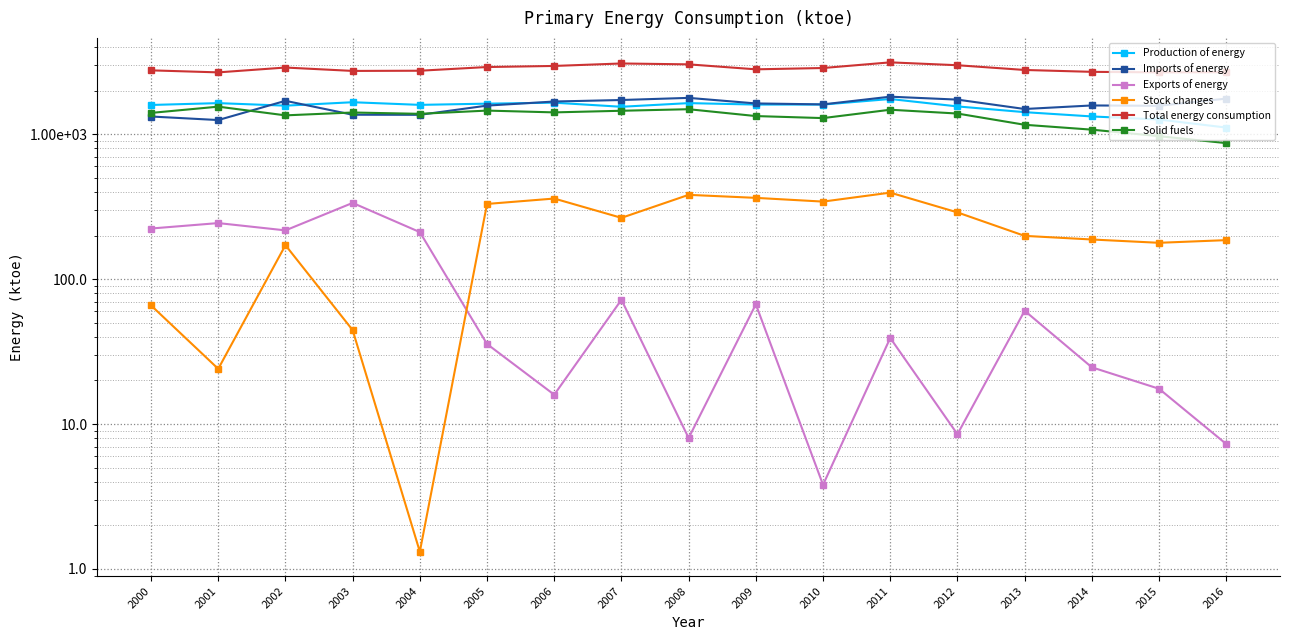

List the labels in order of Total energy consumption value, smallest first.

2001, 2015, 2016, 2014, 2003, 2004, 2000, 2013, 2009, 2010, 2002, 2005, 2006, 2012, 2008, 2007, 2011